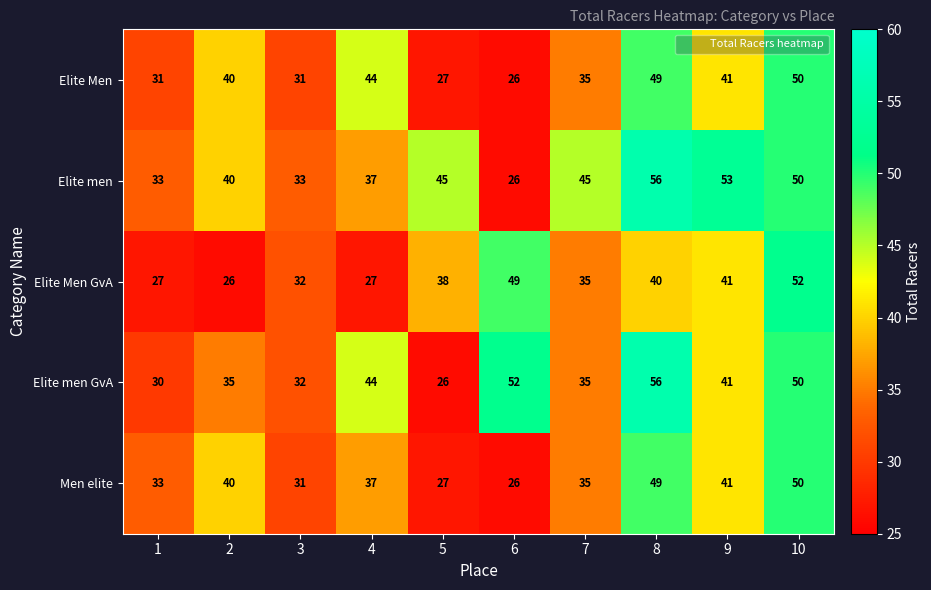

What is the lowest value of the Elite men series?

26